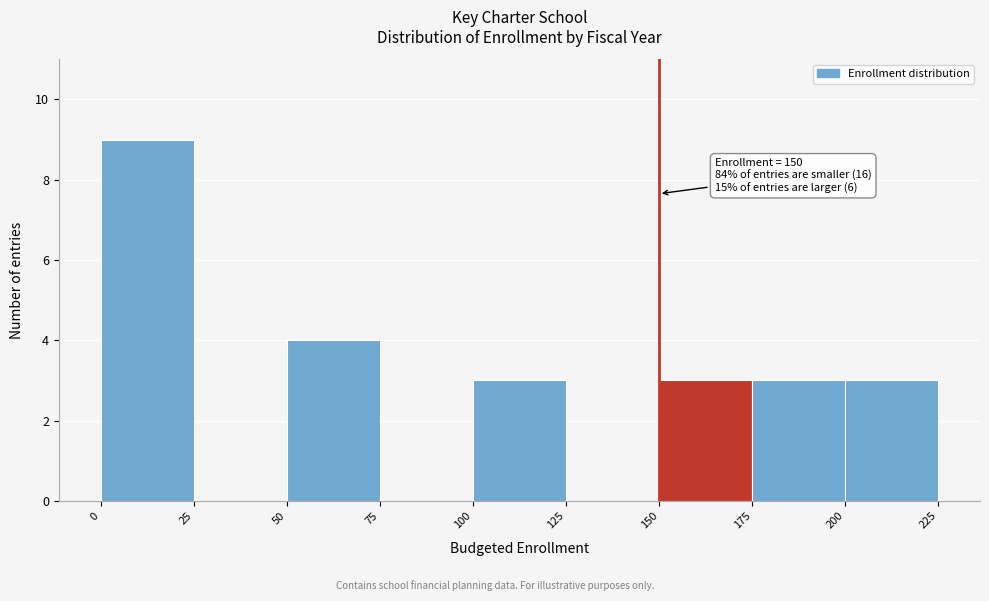

Which range on the x-axis has the tallest bar?

0 to 25